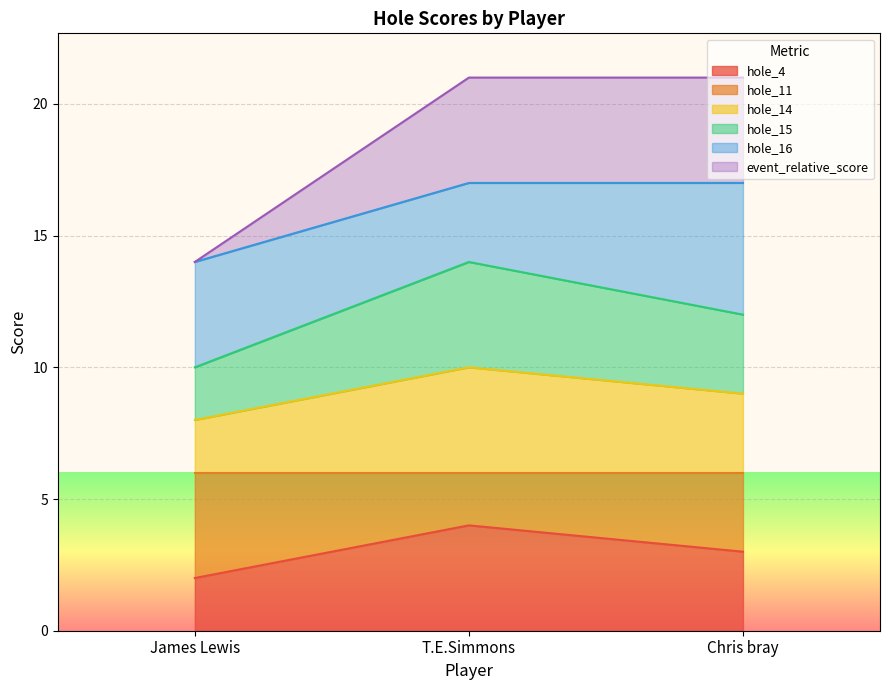

What is the spread (max minus min) of values at James Lewis?

12